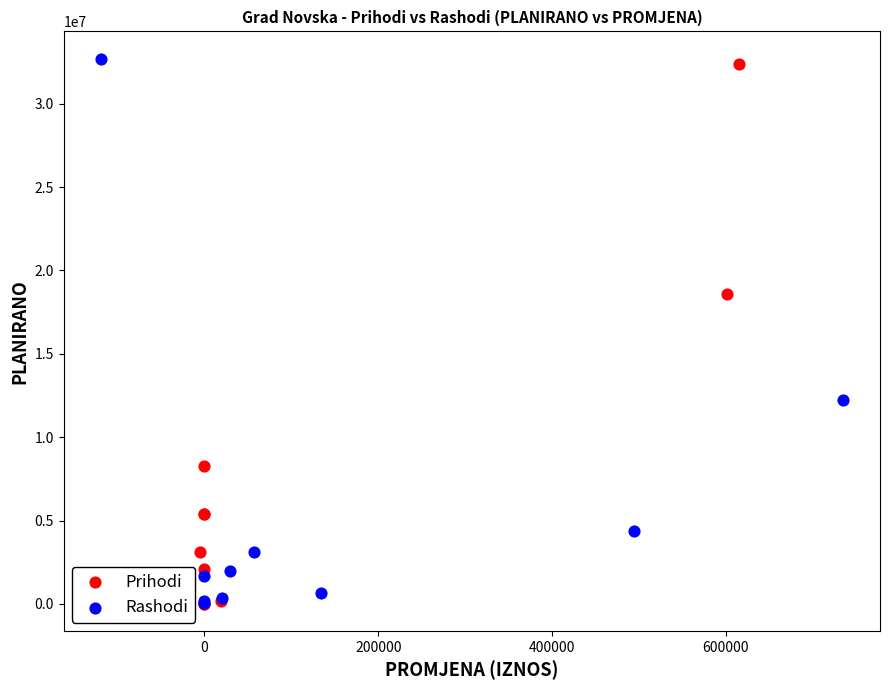

What are all the series names shown in the legend?

Prihodi, Rashodi